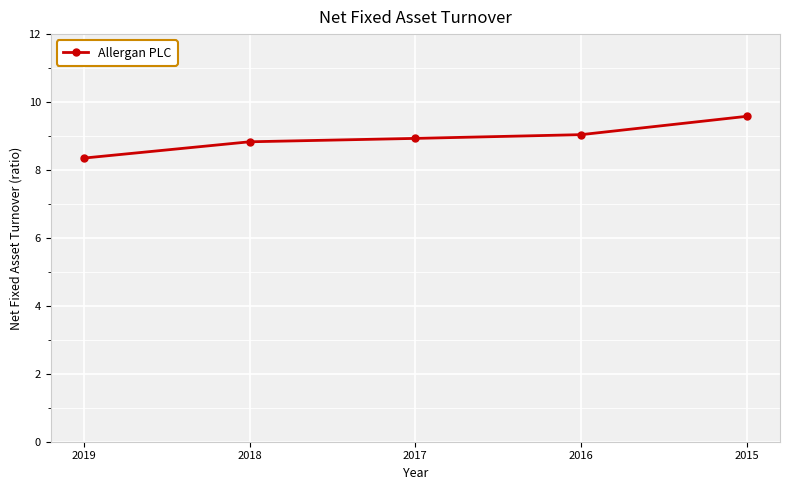

What is the approximate value at 2016?

9.0